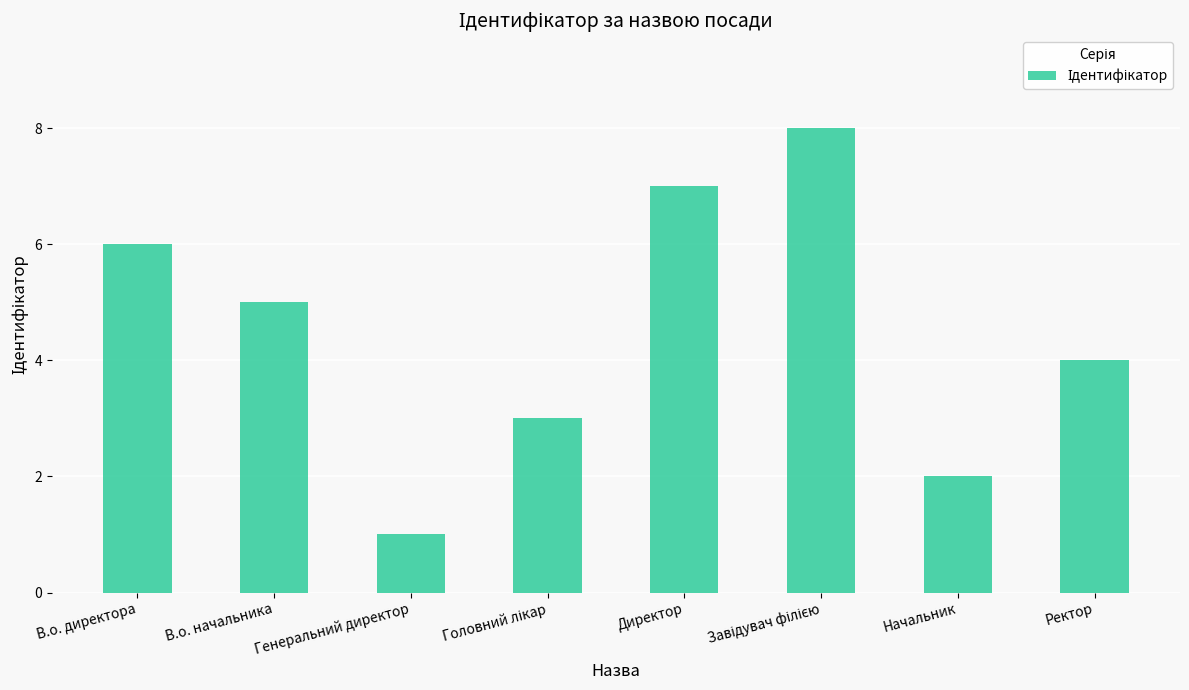

What is the difference between the second highest and second lowest values?

5